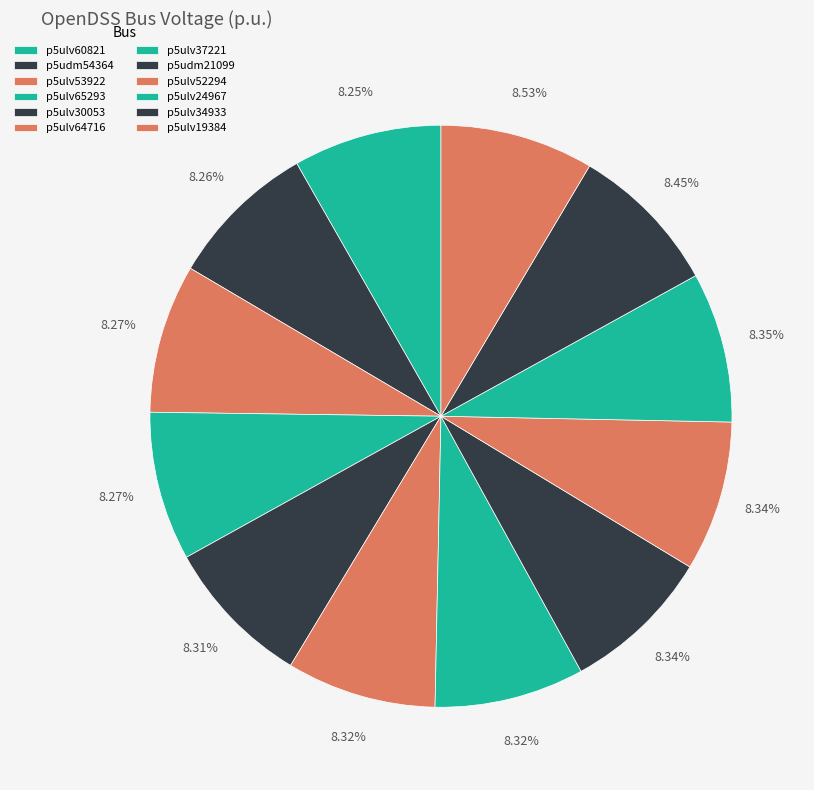

How many segments does this pie chart have?

12